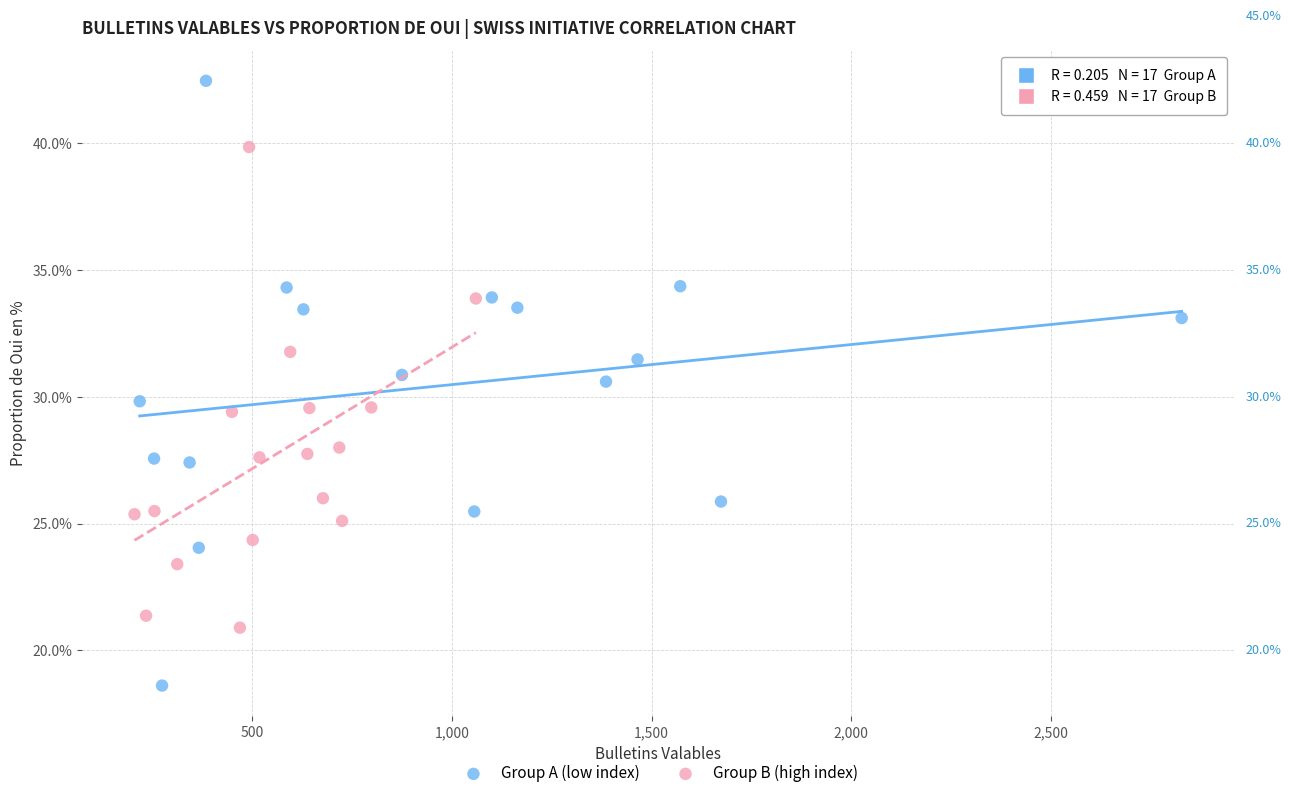

Which series has the widest spread of Y values?

Group A (low index)